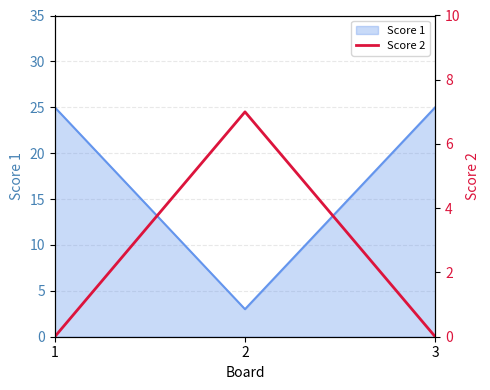

What is the highest value of the Score 1 series?

25